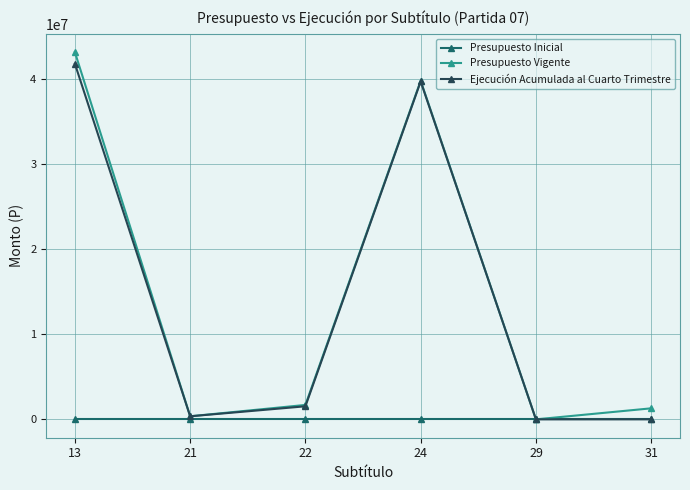

Between 13 and 29, which series saw the biggest shift?

Presupuesto Vigente